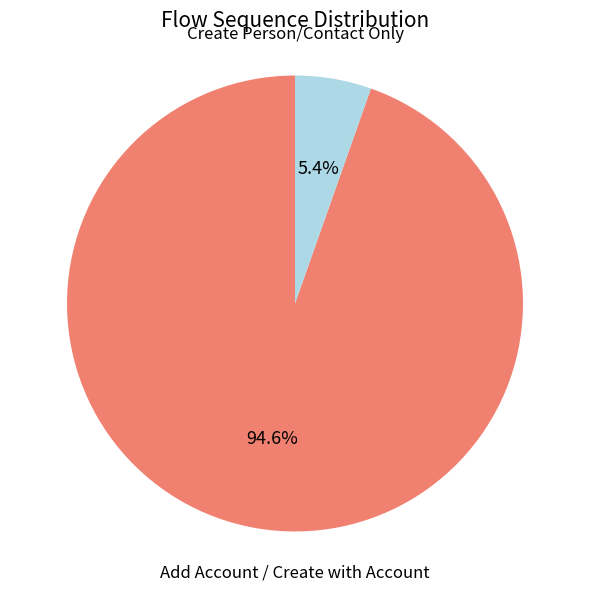

Is there any slice that represents more than half of the pie?

Yes